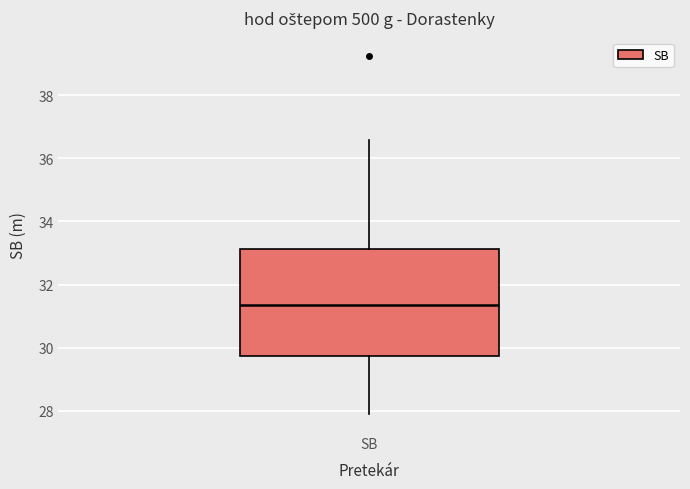

Transcribe this box plot: give where the median line is, the range the box spans, and where the two whiskers end, as read against the y-axis. The values are not printed on the chart, so give them approximately, as read against the axis.

median 31.4, box 29.8 to 33.2, whiskers 28.0 to 36.6